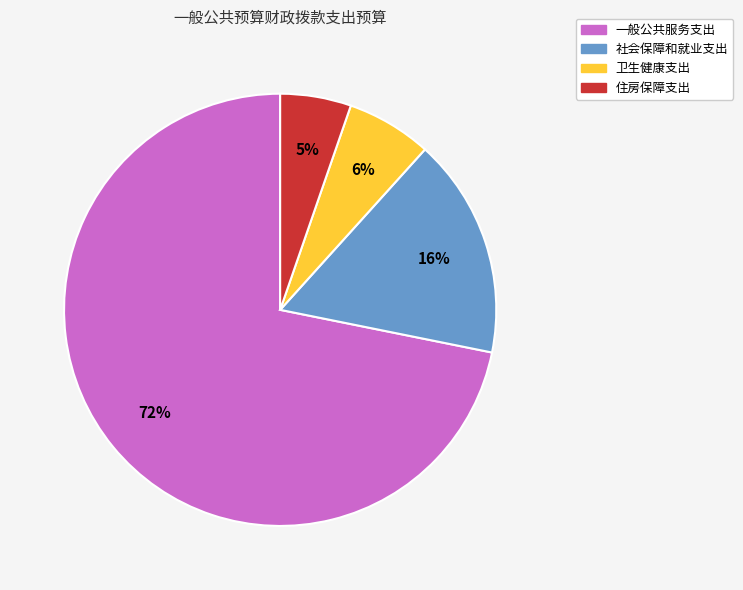

How many segments does this pie chart have?

4